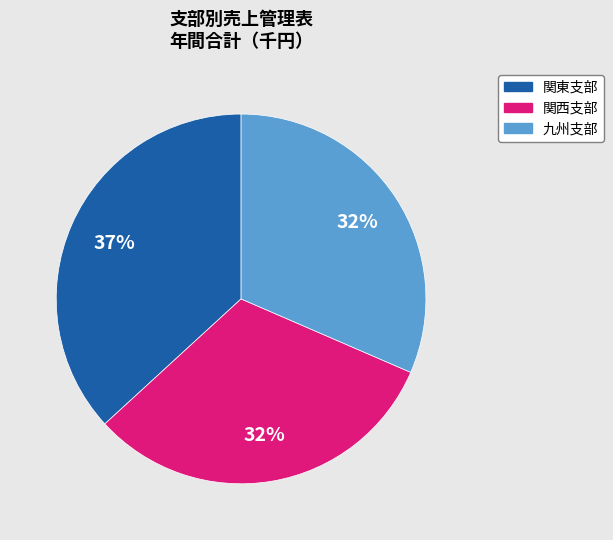

To the nearest percent, what is the difference between the largest and smallest slice percentages?

5%